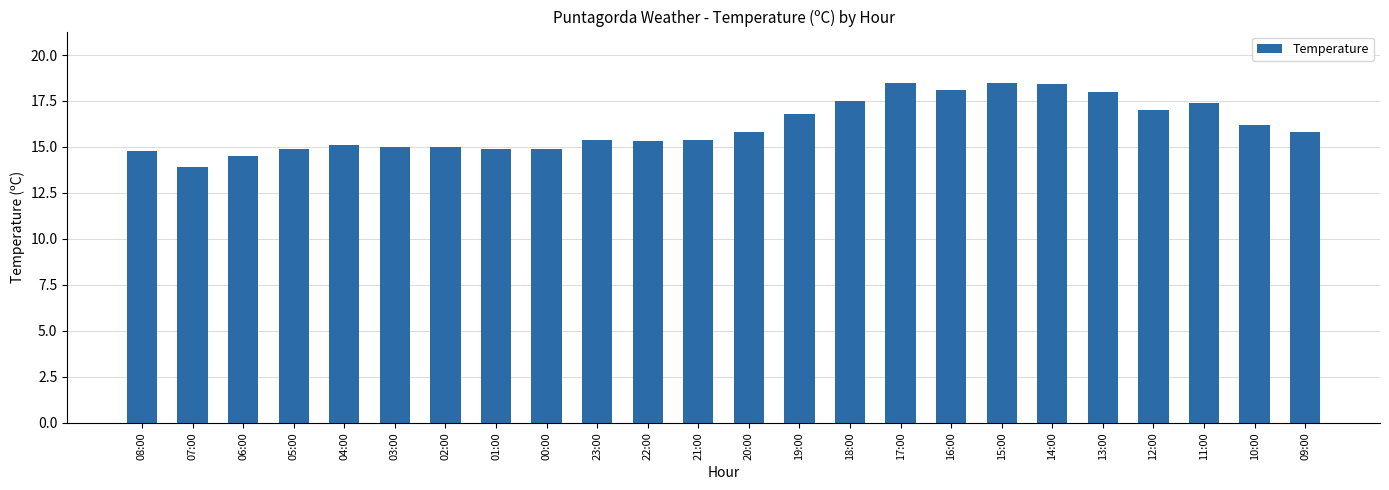

Which category has the lowest value across all series?

07:00